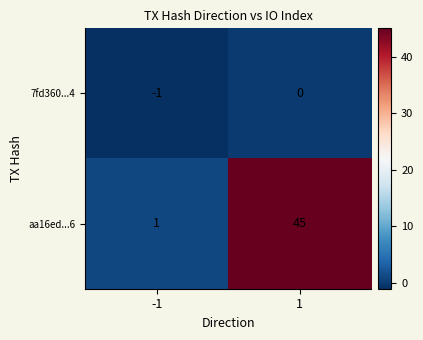

At how many categories does at least one series exceed 42?

1